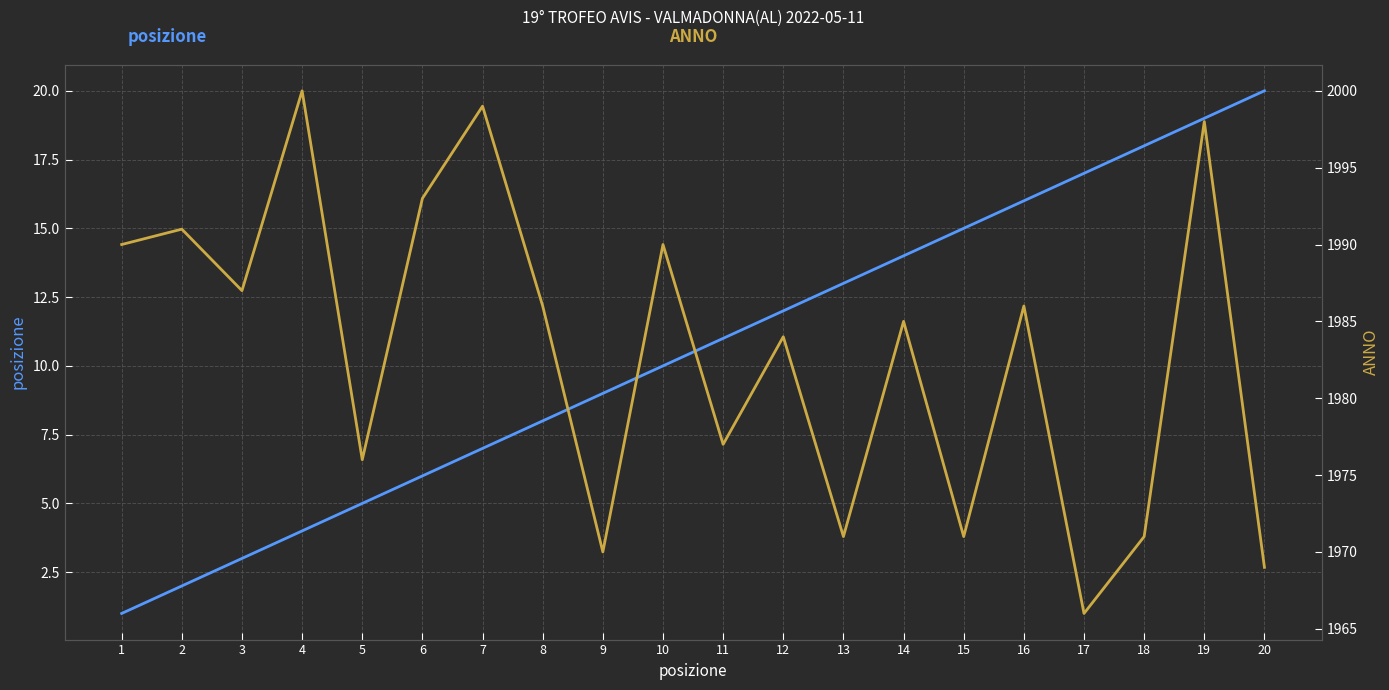

What are all the series names shown in the legend?

posizione, ANNO